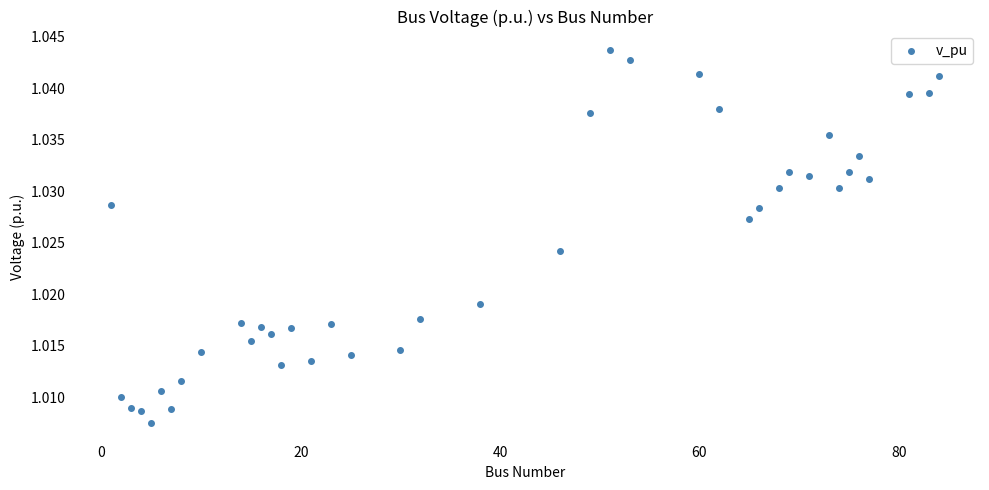

What is the range of X values (max minus min)?

83.0